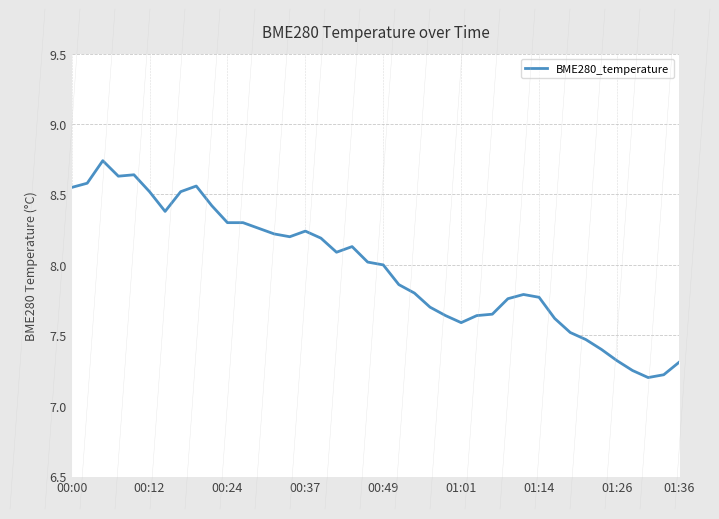

Is this an area chart (filled region under the line)?

Yes